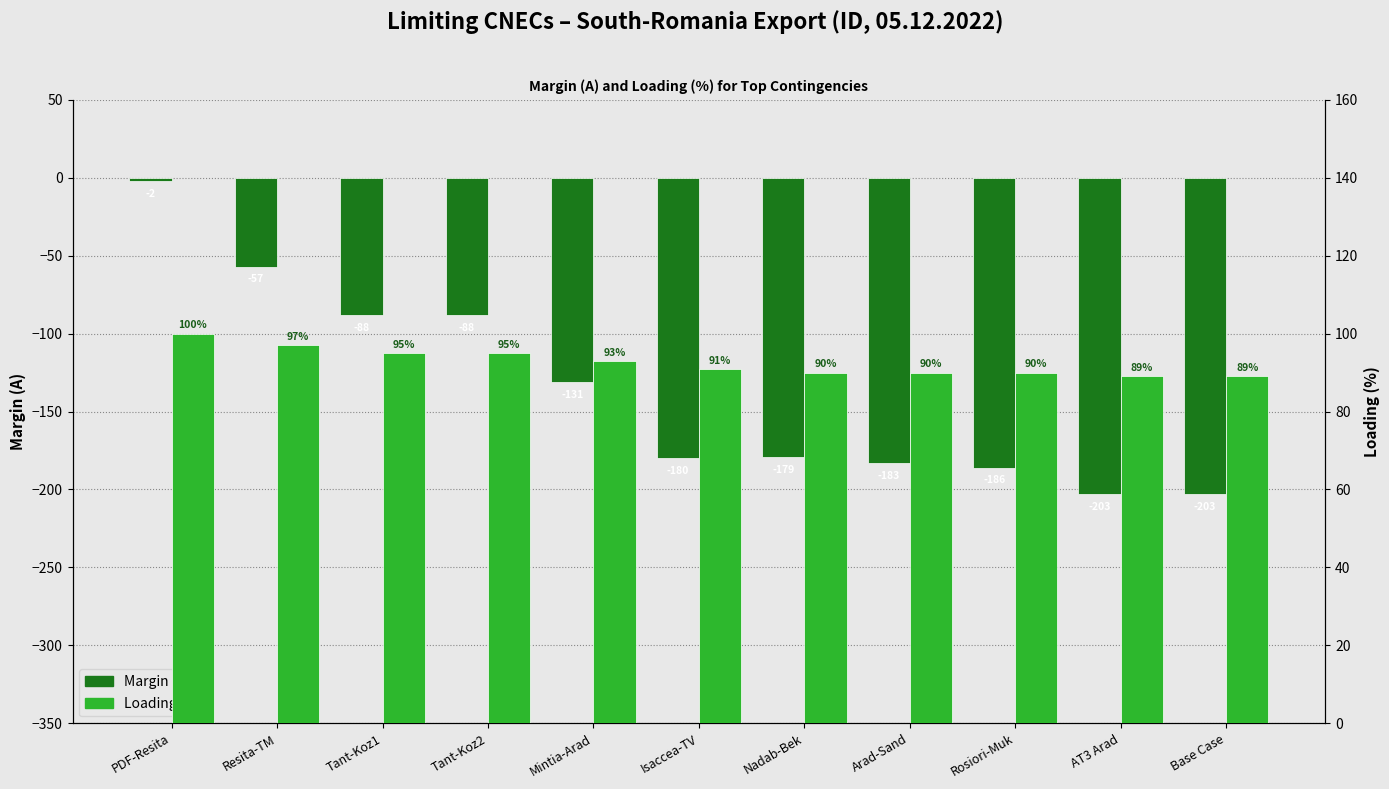

Reading left to right, transcribe all the data shown in this chart.

Margin (A): PDF-Resita=-2	Resita-TM=-57	Tant-Koz1=-88	Tant-Koz2=-88	Mintia-Arad=-131	Isaccea-TV=-180	Nadab-Bek=-179	Arad-Sand=-183	Rosiori-Muk=-186	AT3 Arad=-203	Base Case=-203
Loading (%): PDF-Resita=100	Resita-TM=97	Tant-Koz1=95	Tant-Koz2=95	Mintia-Arad=93	Isaccea-TV=91	Nadab-Bek=90	Arad-Sand=90	Rosiori-Muk=90	AT3 Arad=89	Base Case=89